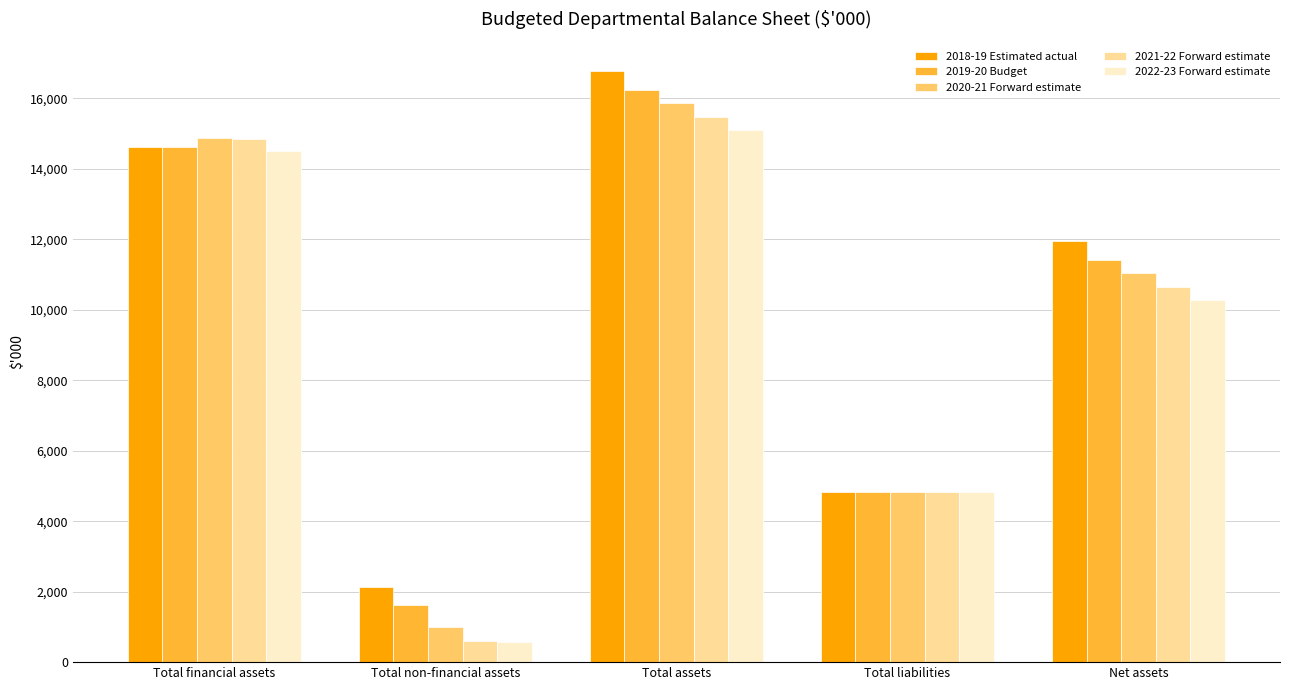

Rank the series by their average value, from lowest to highest.

2022-23 Forward estimate, 2021-22 Forward estimate, 2020-21 Forward estimate, 2019-20 Budget, 2018-19 Estimated actual